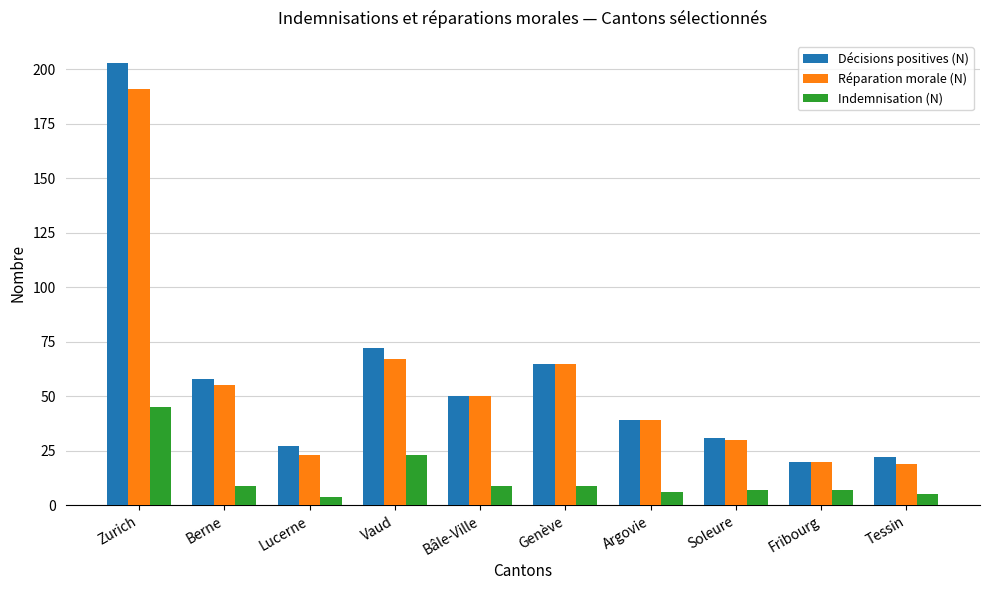

The value of Indemnisation (N) at Zurich is 45. True or false?

True